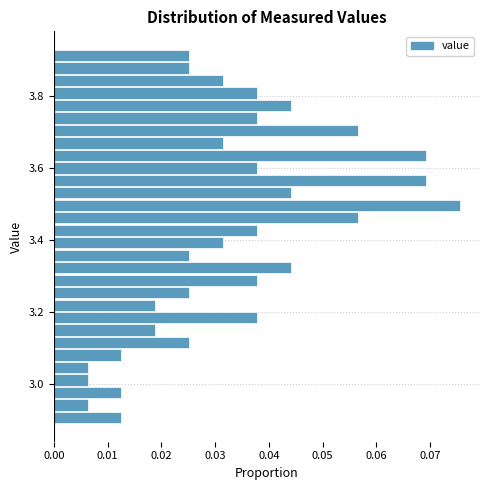

Read against the y-axis, roughly where is the centre of the longest bar?

3.50